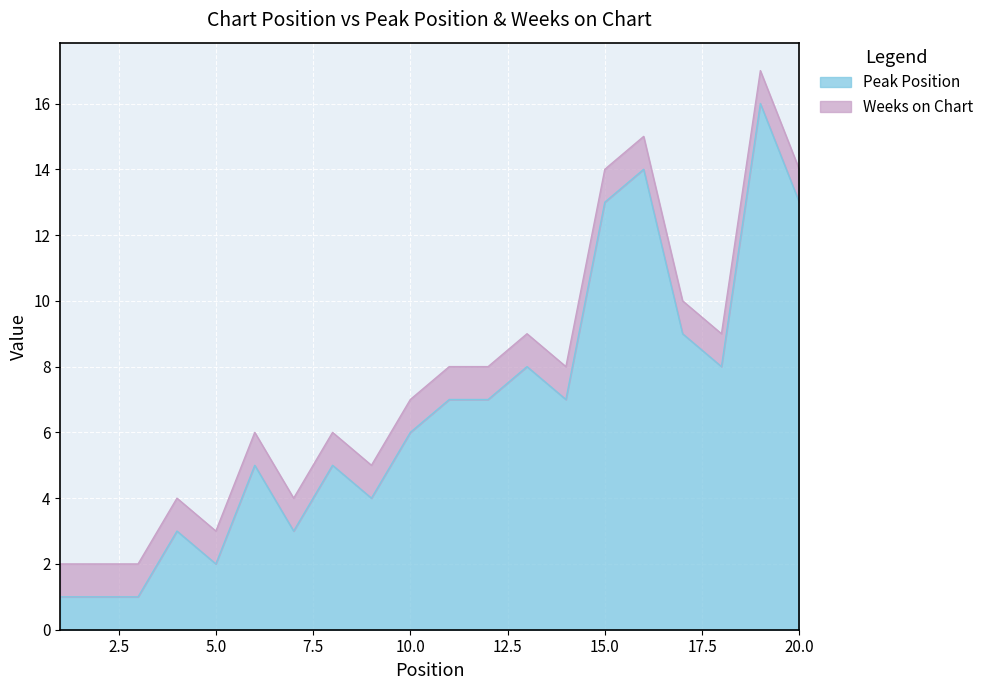

Reading left to right, what are all the values shown in this chart?

1	1	1	3	2	5	3	5	4	6	7	7	8	7	13	14	9	8	16	13